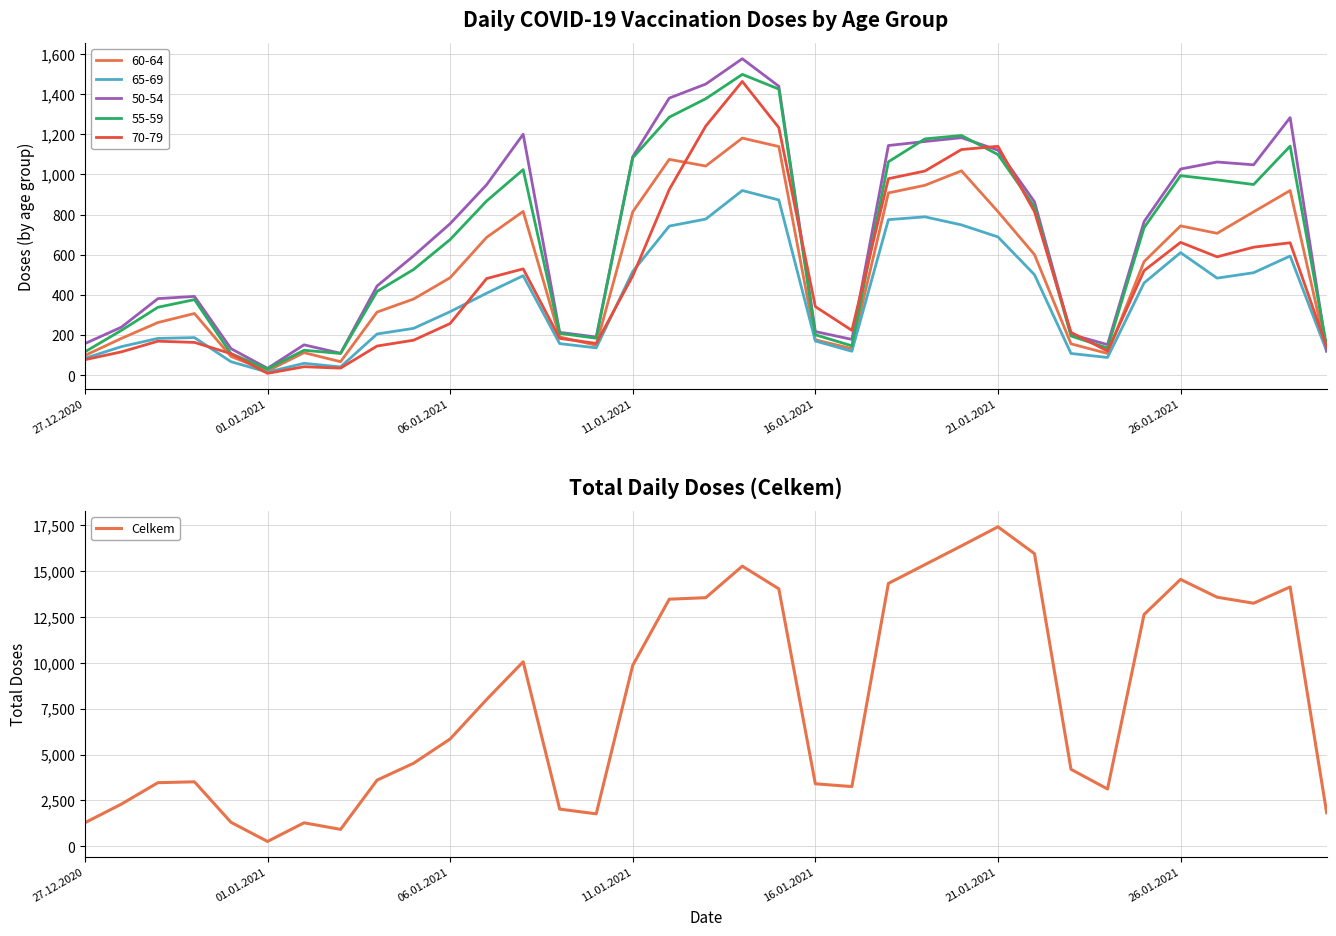

Is this an area chart (filled region under the line)?

No